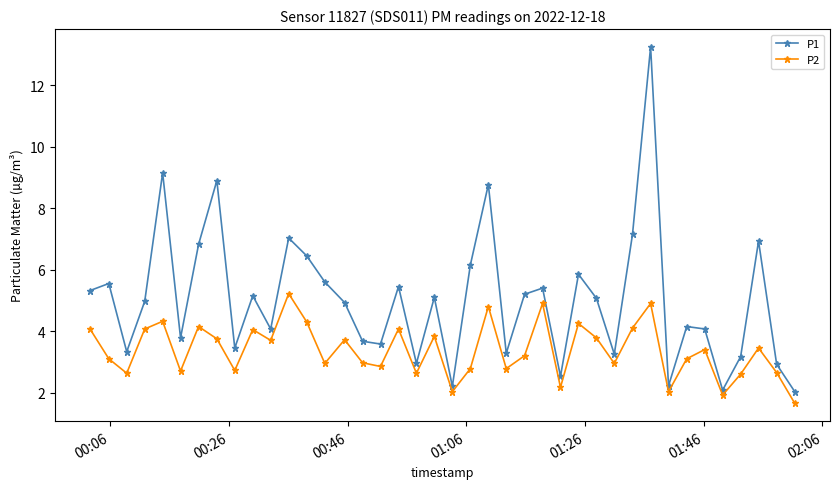

What is the value of the P1 point at the 21st from the left?

2.2